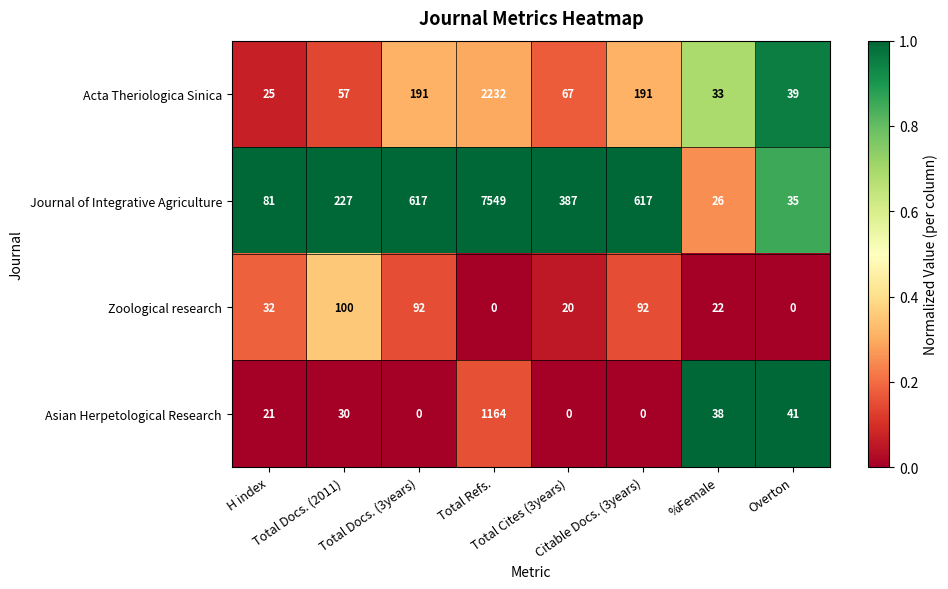

What is the average value of the Zoological research series?

45